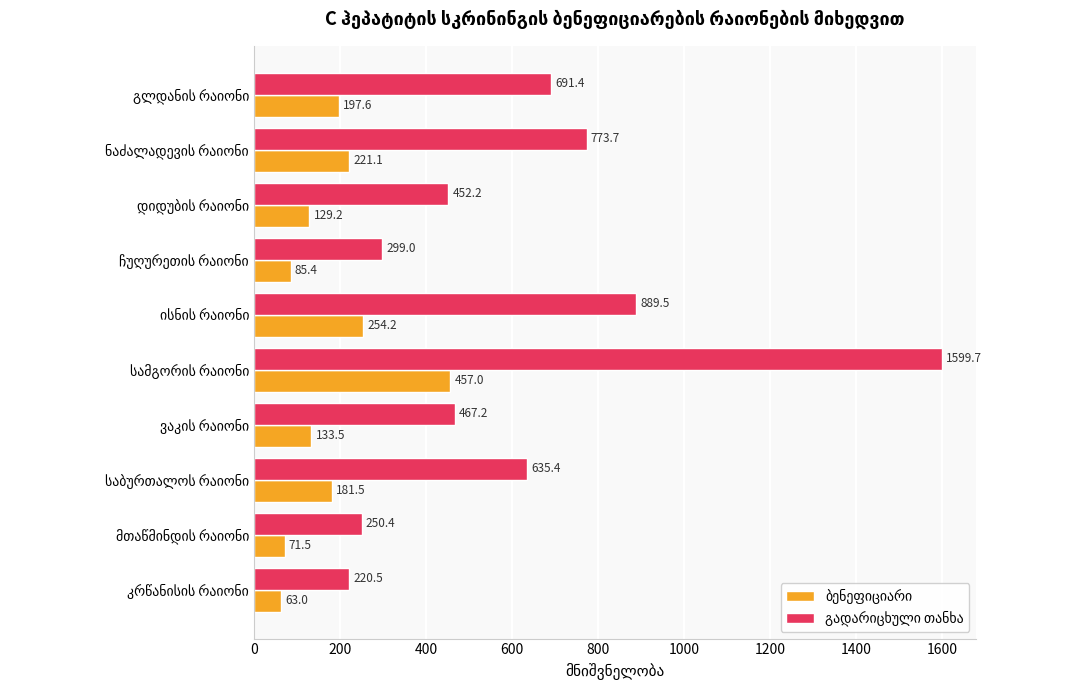

What is the smallest value displayed?

63.0